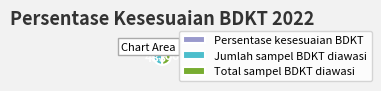

Do Total sampel BDKT diawasi and Jumlah sampel BDKT diawasi together represent more than half of the pie?

Yes